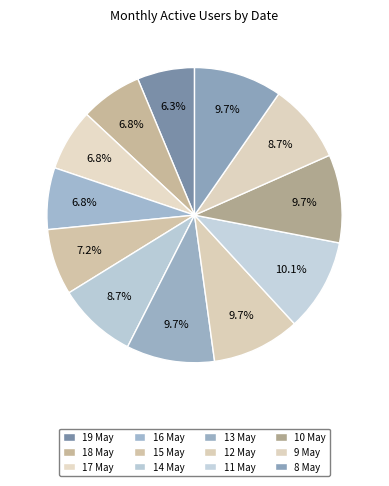

Count the number of slices in the pie.

12